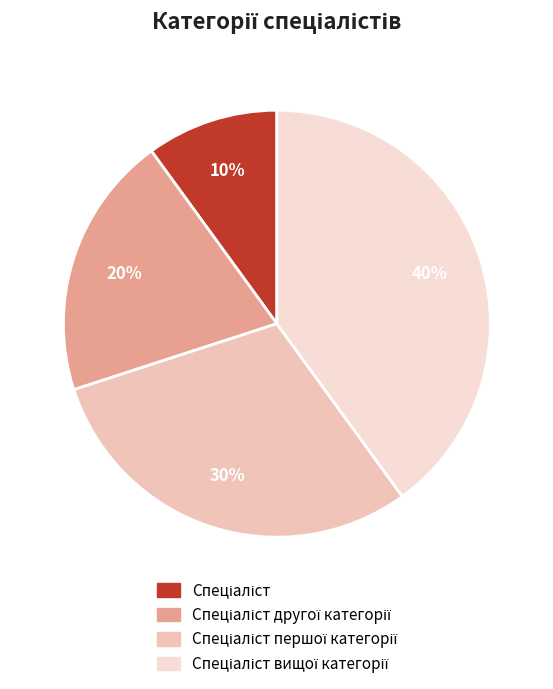

True or false: Спеціаліст вищої категорії accounts for 40% of the total.

True